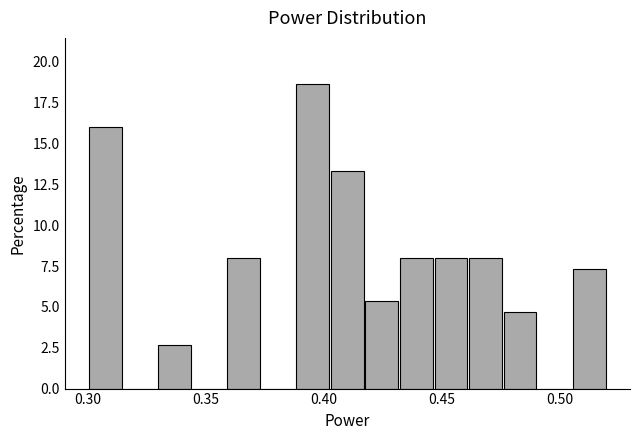

Around what value on the x-axis is the tallest bar? Give the approximate position of its centre, as read against the axis.

0.395